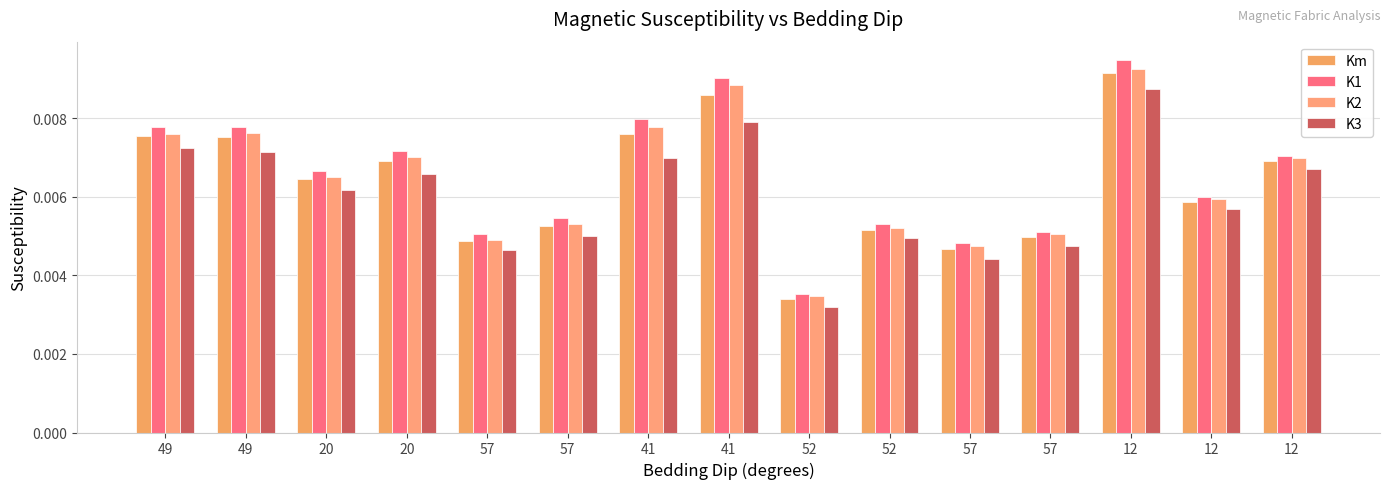

Is it true that K2 equals 0.0 at 41?

False